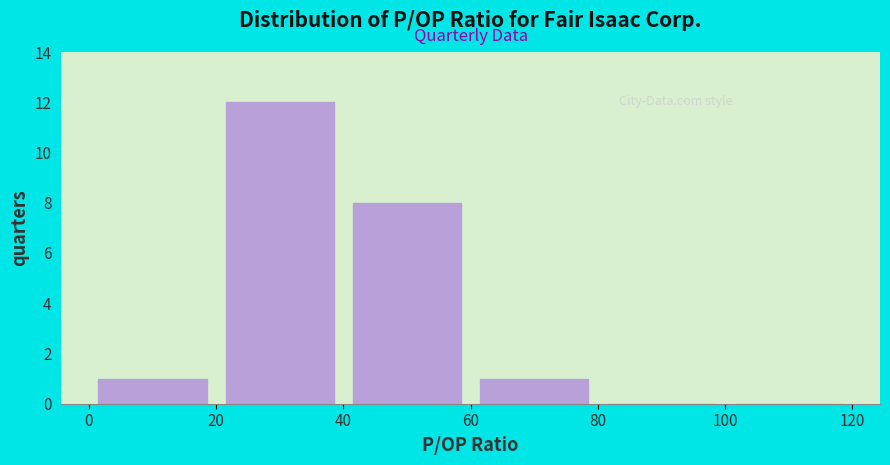

Reading left to right, list every bar in this chart as the range it spans on the x-axis followed by its height. The values are not printed on the chart, so give them approximately, as read against the axis.

0 to 20: 1
20 to 40: 12
40 to 60: 8
60 to 80: 1
80 to 100: 0
100 to 120: 0